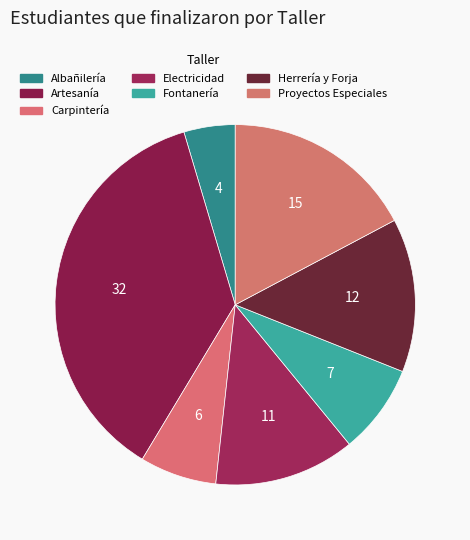

True or false: Electricidad accounts for 1% of the total.

False